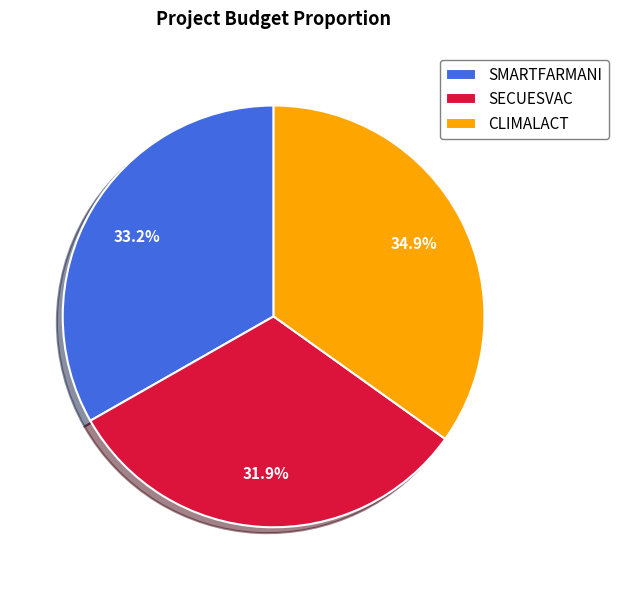

What percentage is the SECUESVAC slice, to the nearest percent?

32%